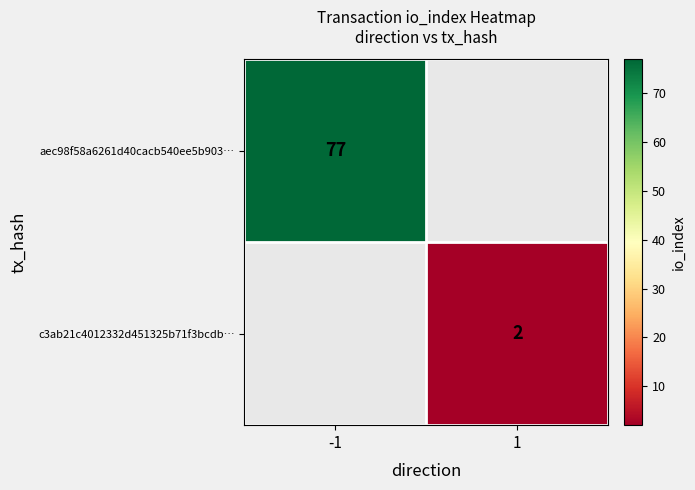

The value of c3ab21c4012332d451325b71f3bcdb… at 1 is 2. True or false?

True